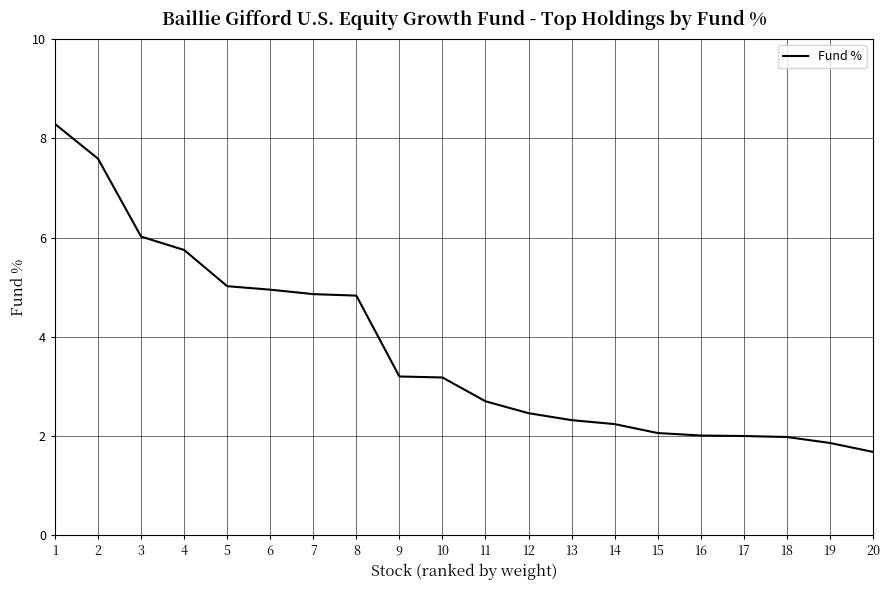

Between 9 and 14, which is larger?

9